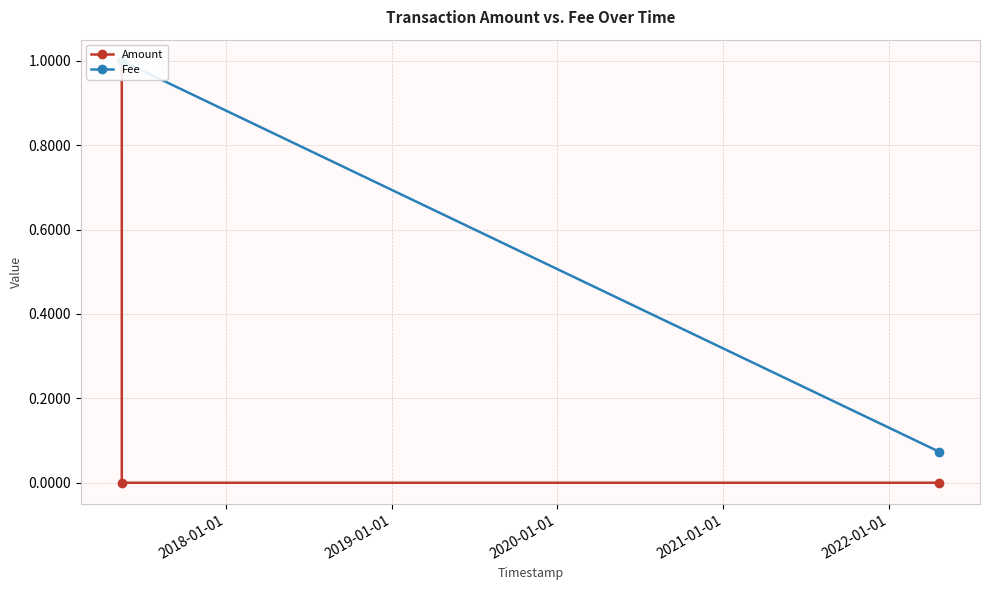

Does the chart have visible grid lines?

Yes